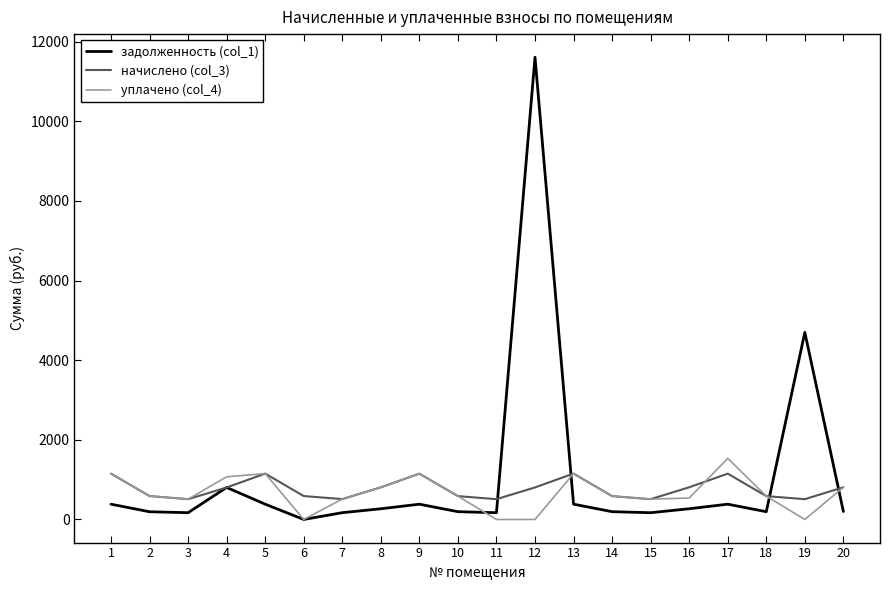

At which label does уплачено (col_4) first exceed 586?

1